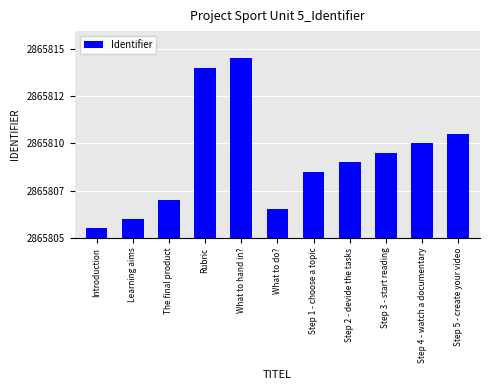

Is it true that the value at Introduction is 1?

False